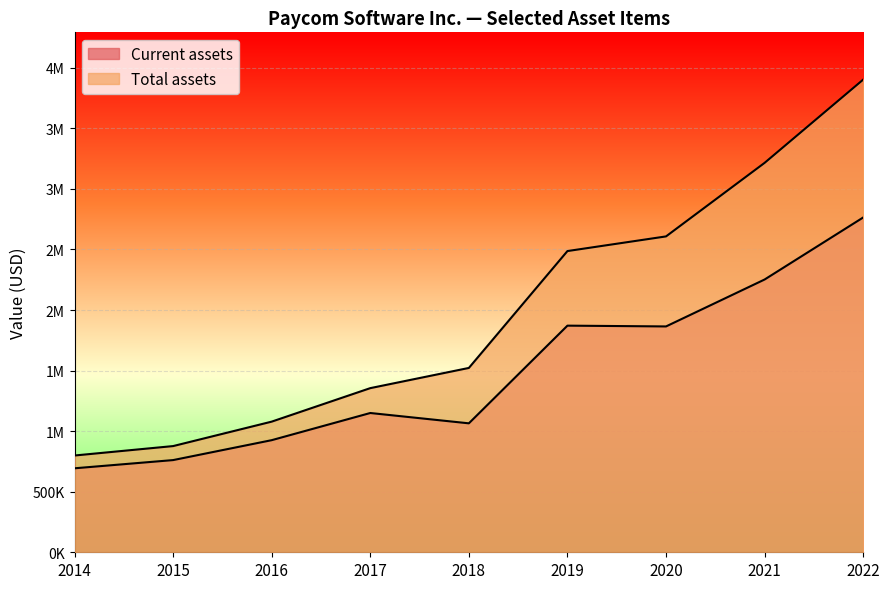

At which label is Current assets closest to 1728782?

2020